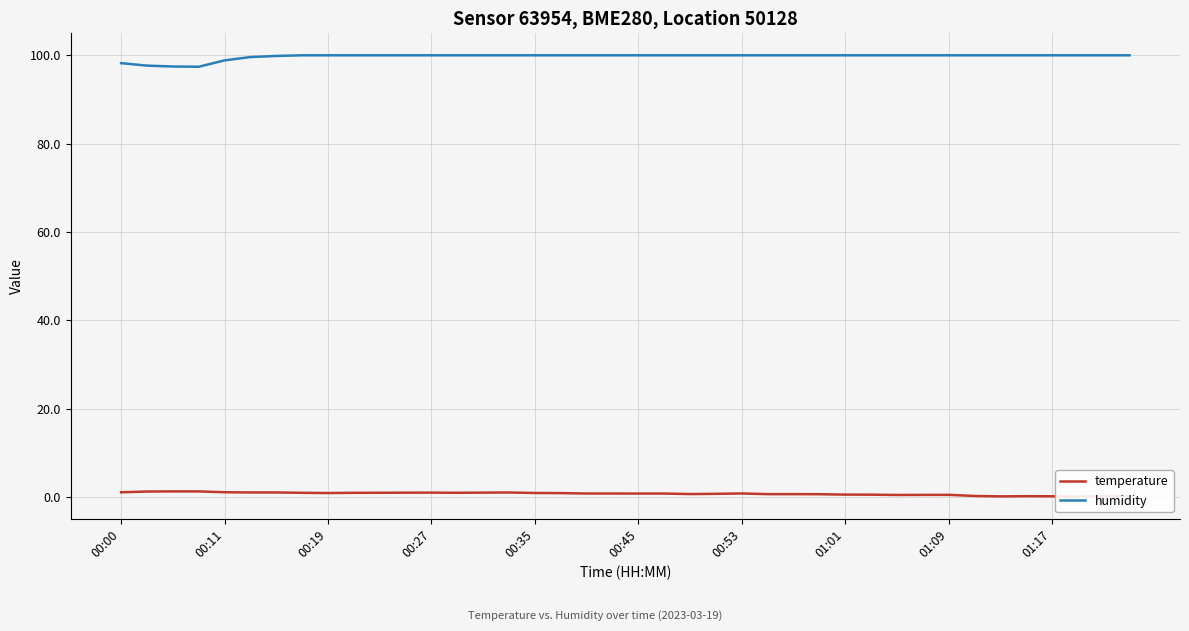

What is the label of the 39th point from the right?

00:11